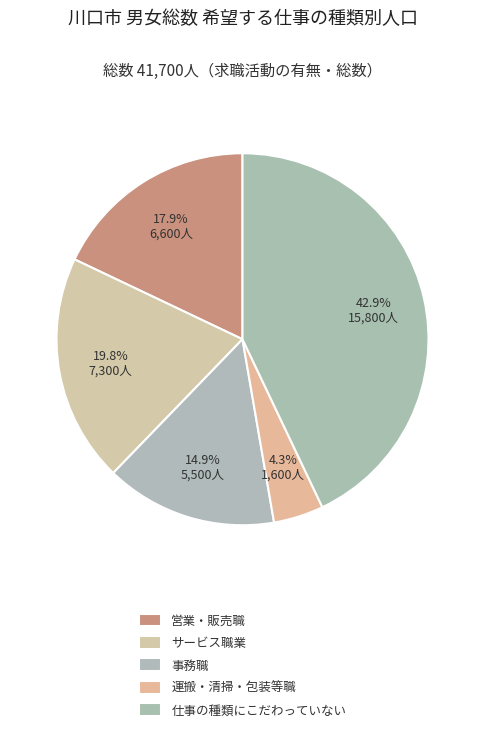

To the nearest percent, what portion does 運搬・清掃・包装等職 represent?

4%